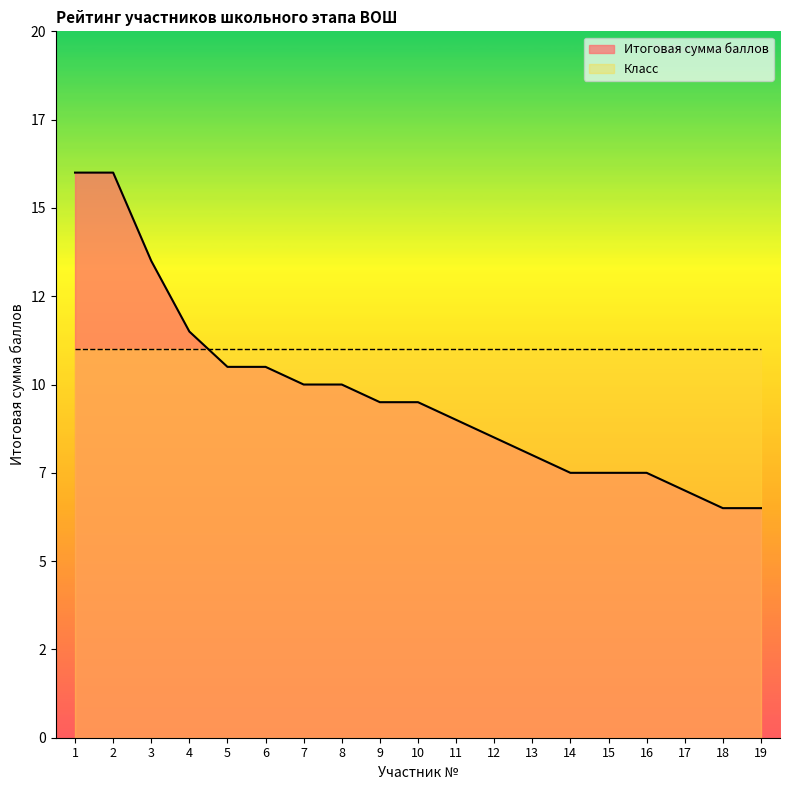

List the labels in order of value, largest first.

1, 2, 3, 4, 5, 6, 7, 8, 9, 10, 11, 12, 13, 14, 15, 16, 17, 18, 19